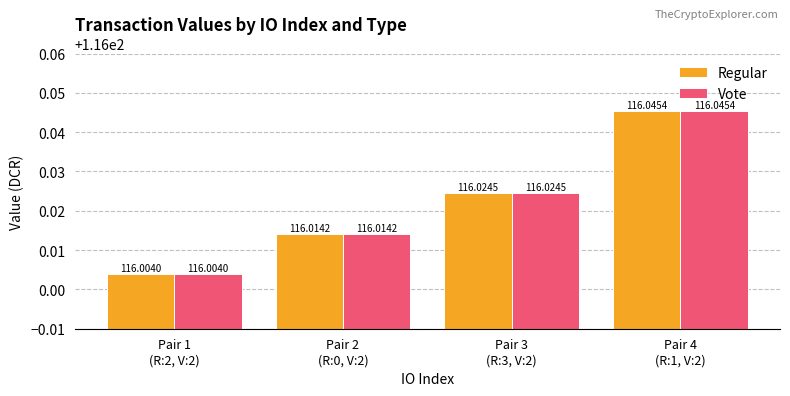

What are all the series names shown in the legend?

Regular, Vote